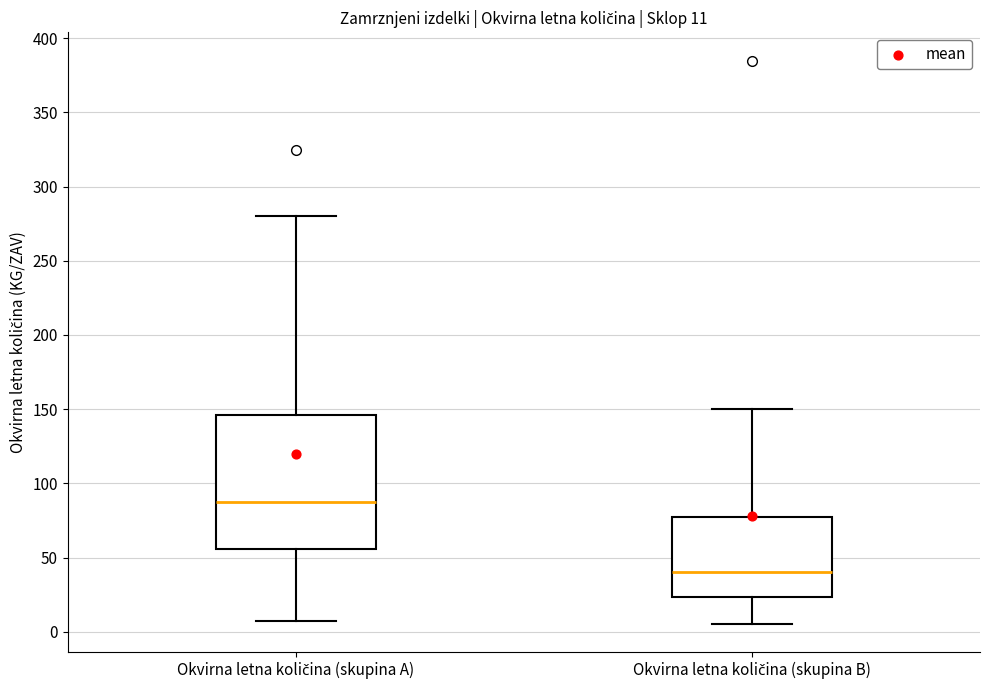

Which box has the lowest median line?

Okvirna letna količina (skupina B)